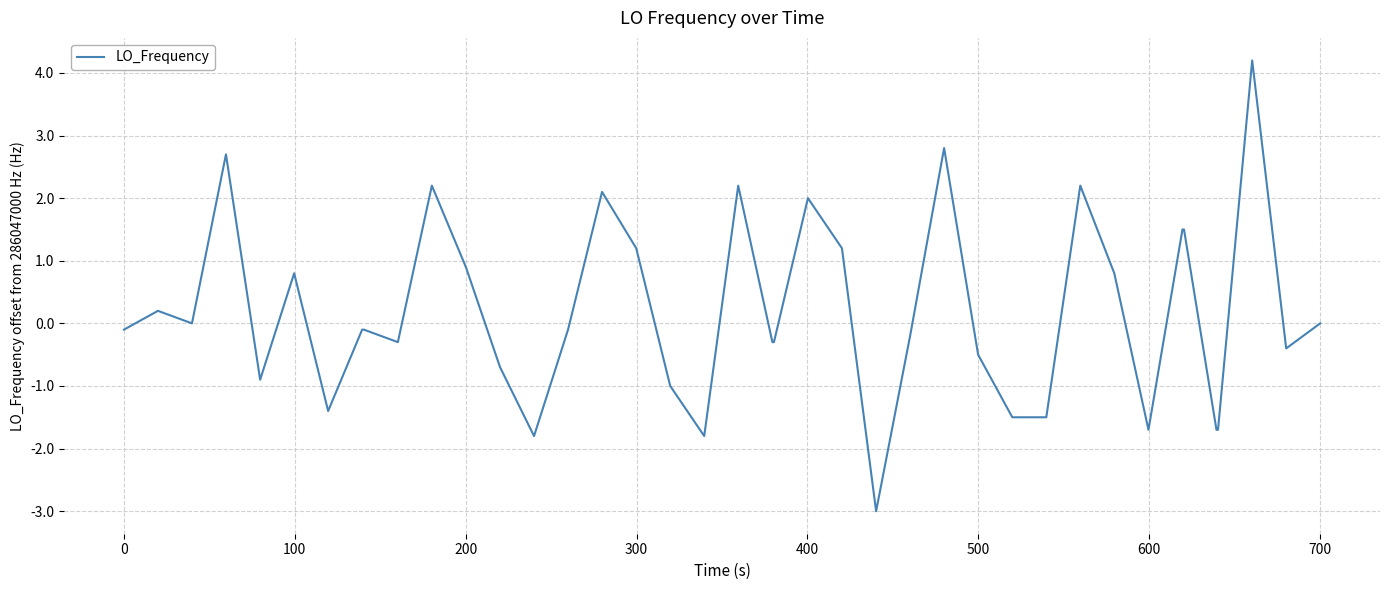

What is the smallest value displayed?

-3.0